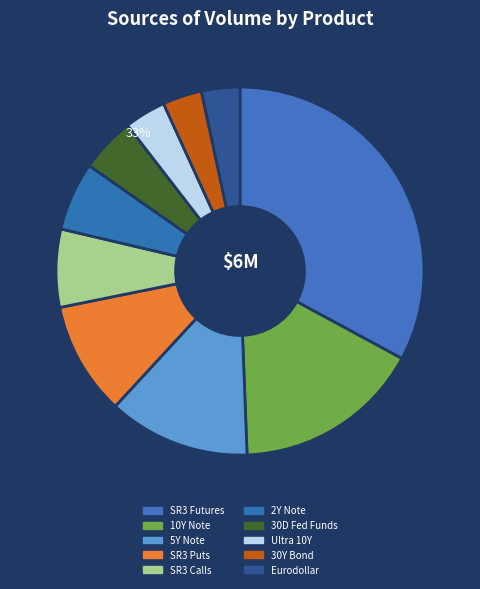

How many slices are in this pie chart?

10